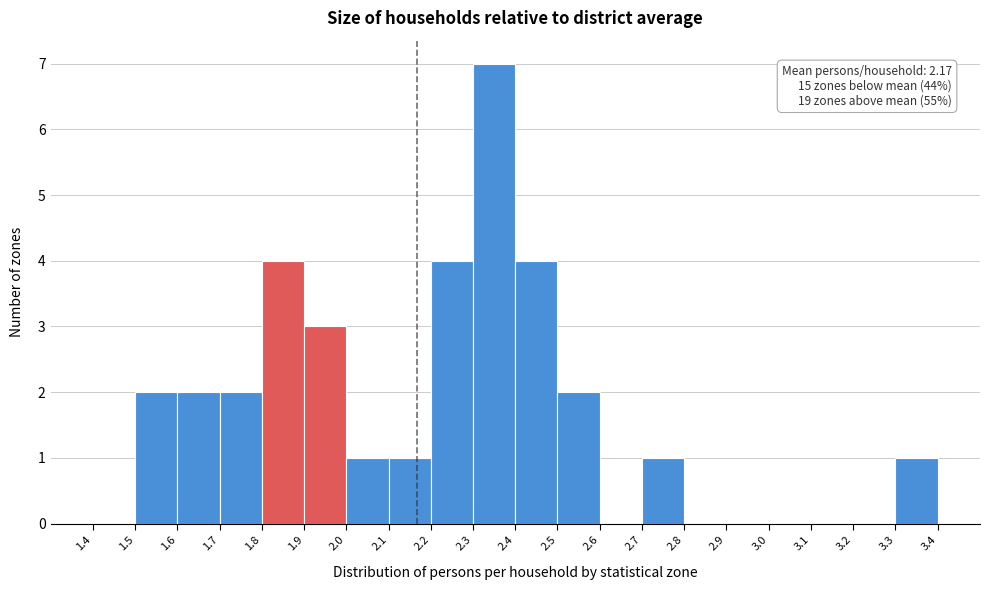

Over which range of the x-axis is the bar tallest?

2.3 to 2.4